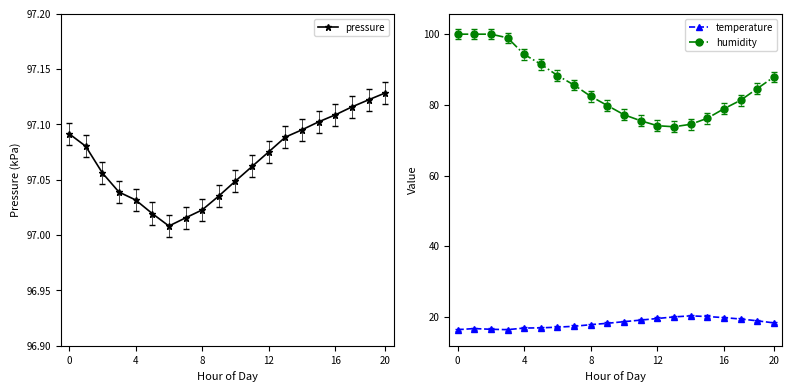

True or false: humidity and temperature cross at least once.

False